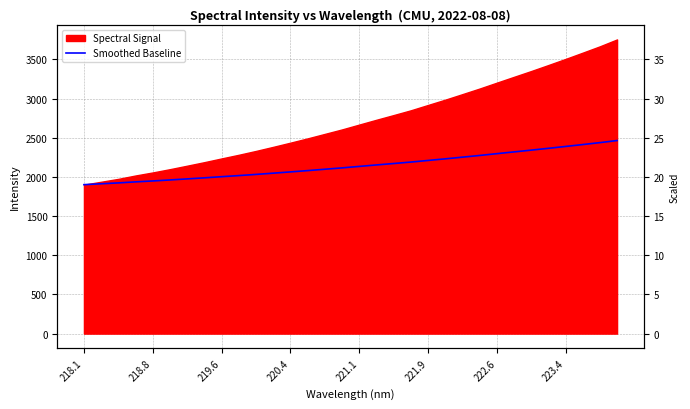

What is the label of the 30th point from the right?

219.6